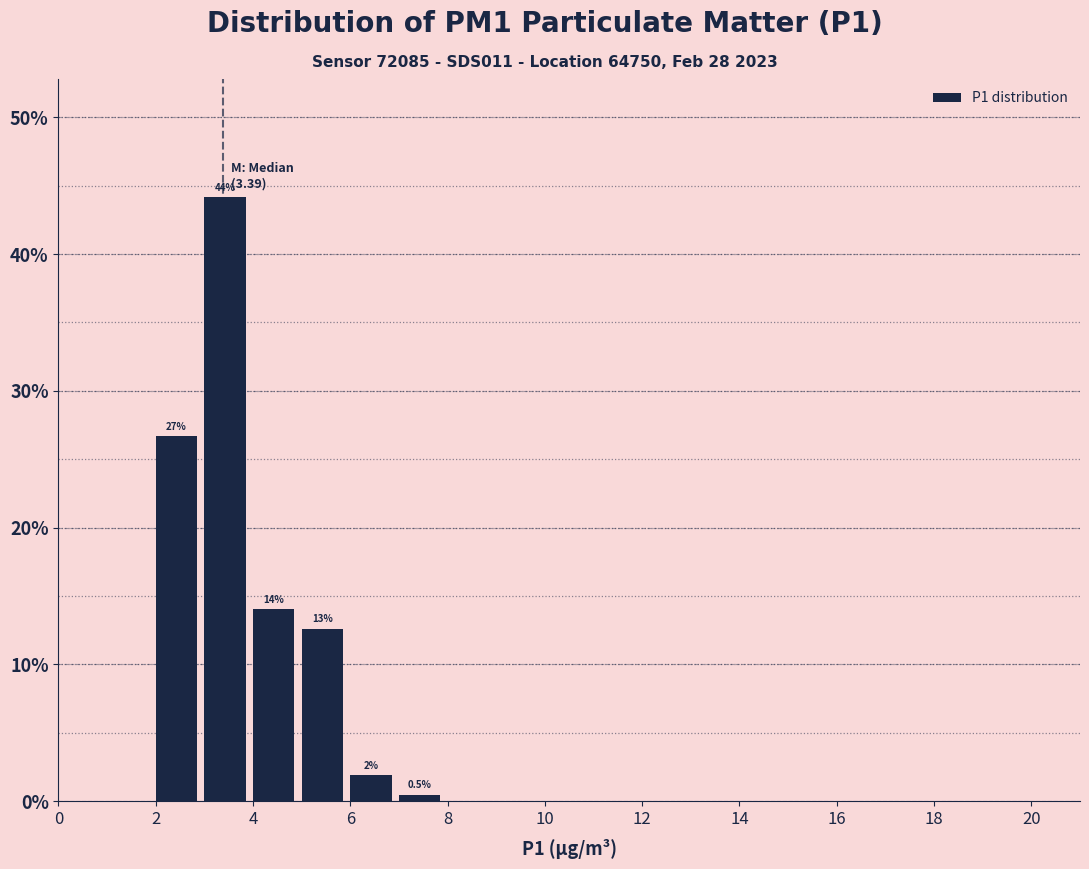

Which range on the x-axis has the tallest bar?

3 to 4